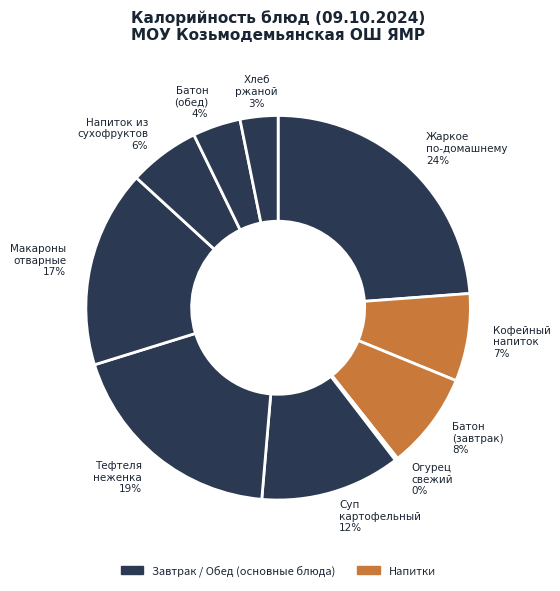

Rank the categories by value from lowest to highest.

Огурец свежий, Хлеб ржаной, Батон нарезной йодированный (обед), Напиток из смеси сухофруктов, Кофейный напиток на сгущенном молоке, Батон нарезной йодированный (завтрак), Суп картофельный с рыбными консервами, Макаронные изделия отварные, Тефтеля неженка в соусе, Жаркое по-домашнему